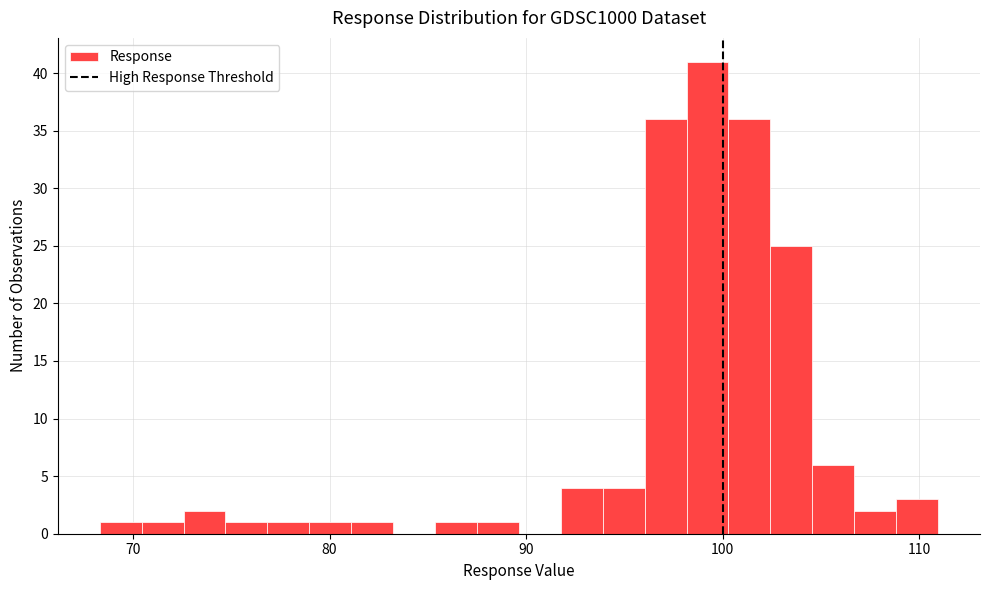

Read against the x-axis, roughly where is the centre of the tallest bar?

99